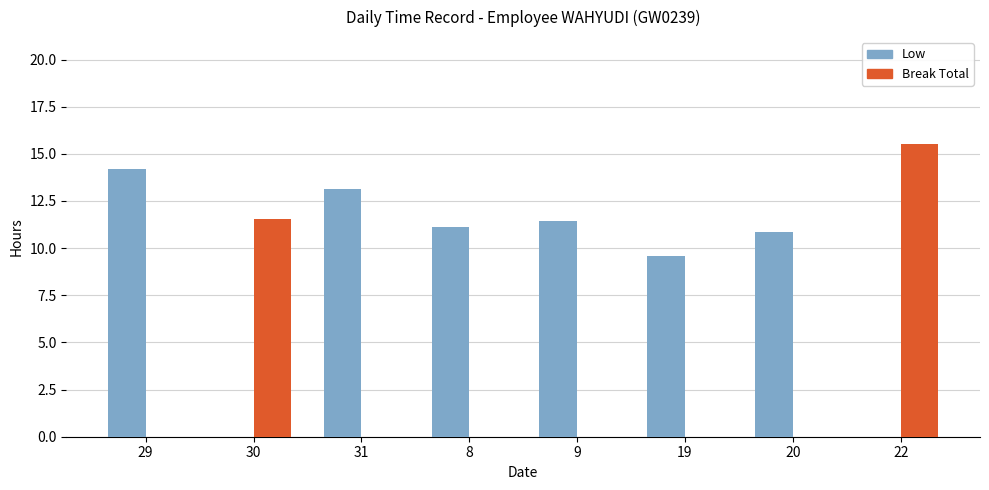

Between 29 and 9, which series saw the biggest shift?

Low